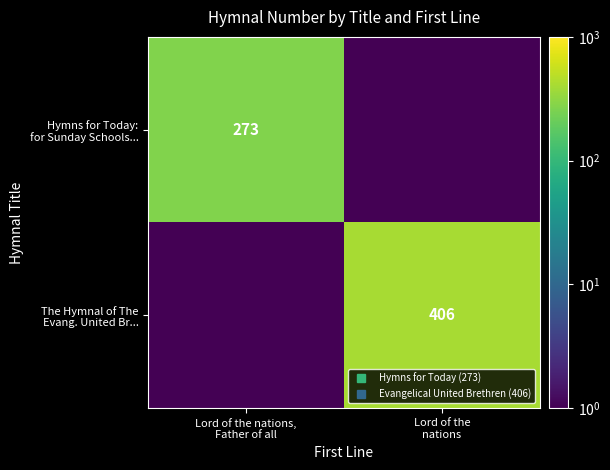

At how many categories does at least one series exceed 234?

2